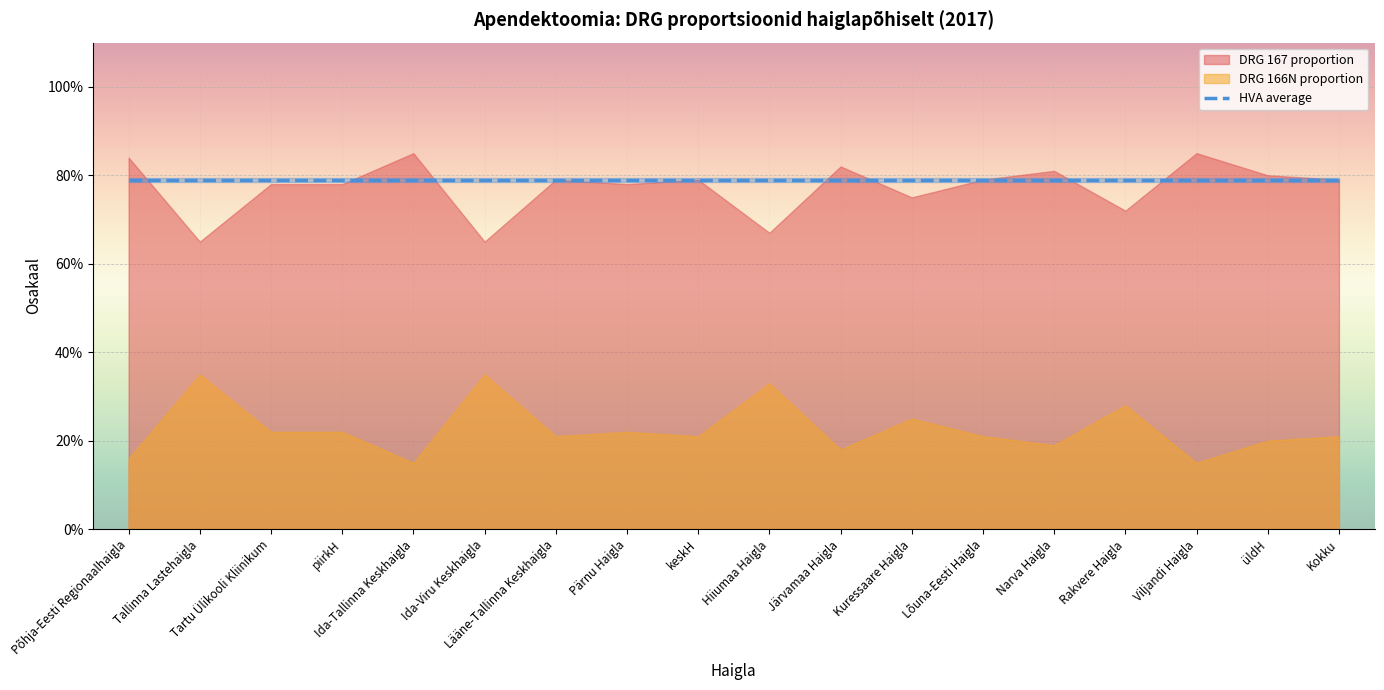

What is the average value of the DRG 167 proportion series?

0.8